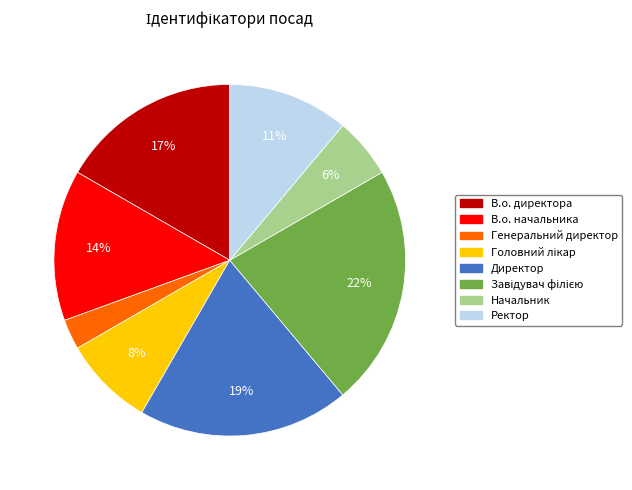

Count the number of slices in the pie.

8